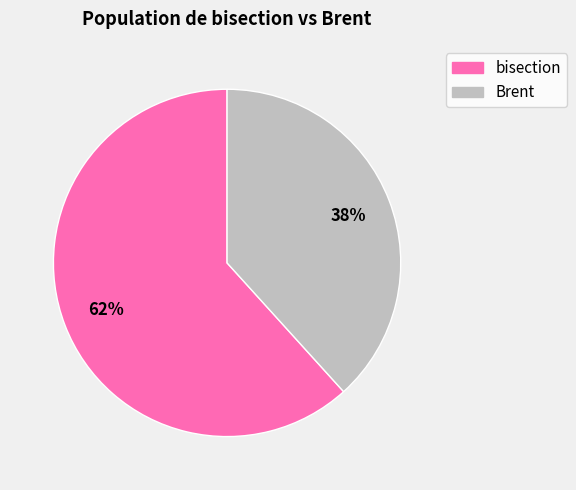

To the nearest percent, what is the average slice percentage?

50%